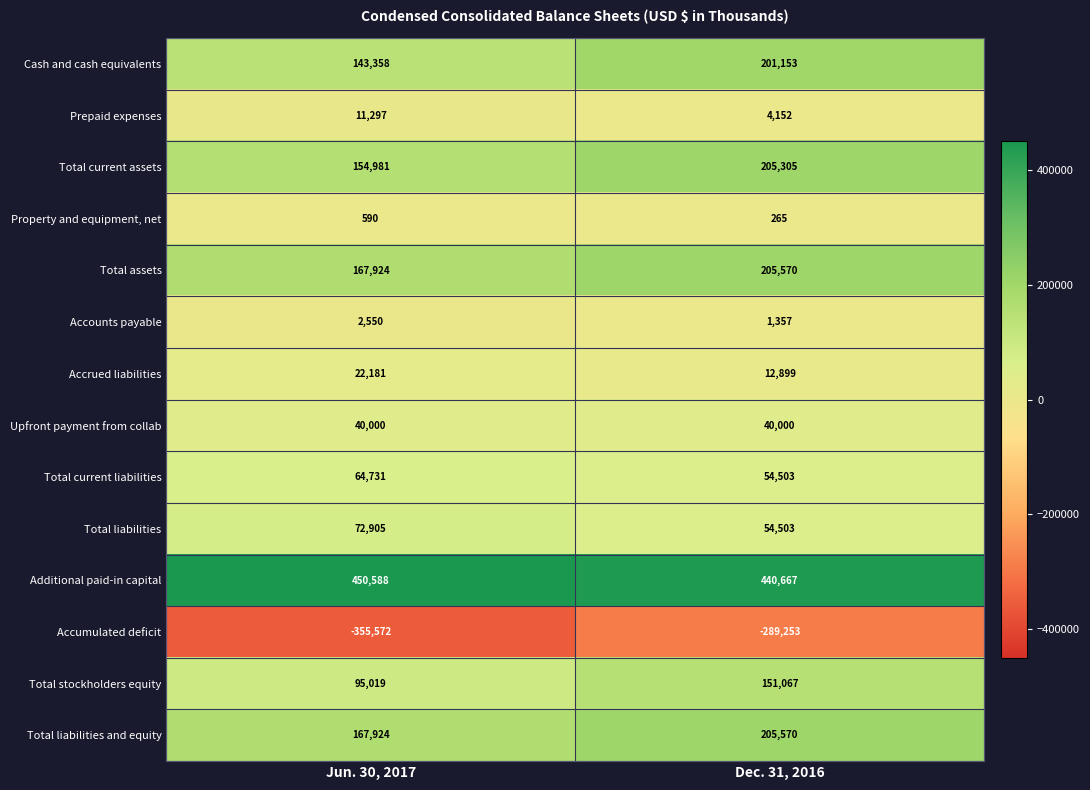

Reading left to right, transcribe all the data shown in this chart.

Cash and cash equivalents: Jun. 30, 2017=143358	Dec. 31, 2016=201153
Prepaid expenses: Jun. 30, 2017=11297	Dec. 31, 2016=4152
Total current assets: Jun. 30, 2017=154981	Dec. 31, 2016=205305
Property and equipment, net: Jun. 30, 2017=590	Dec. 31, 2016=265
Total assets: Jun. 30, 2017=167924	Dec. 31, 2016=205570
Accounts payable: Jun. 30, 2017=2550	Dec. 31, 2016=1357
Accrued liabilities: Jun. 30, 2017=22181	Dec. 31, 2016=12899
Upfront payment from collab: Jun. 30, 2017=40000	Dec. 31, 2016=40000
Total current liabilities: Jun. 30, 2017=64731	Dec. 31, 2016=54503
Total liabilities: Jun. 30, 2017=72905	Dec. 31, 2016=54503
Additional paid-in capital: Jun. 30, 2017=450588	Dec. 31, 2016=440667
Accumulated deficit: Jun. 30, 2017=-355572	Dec. 31, 2016=-289253
Total stockholders equity: Jun. 30, 2017=95019	Dec. 31, 2016=151067
Total liabilities and equity: Jun. 30, 2017=167924	Dec. 31, 2016=205570